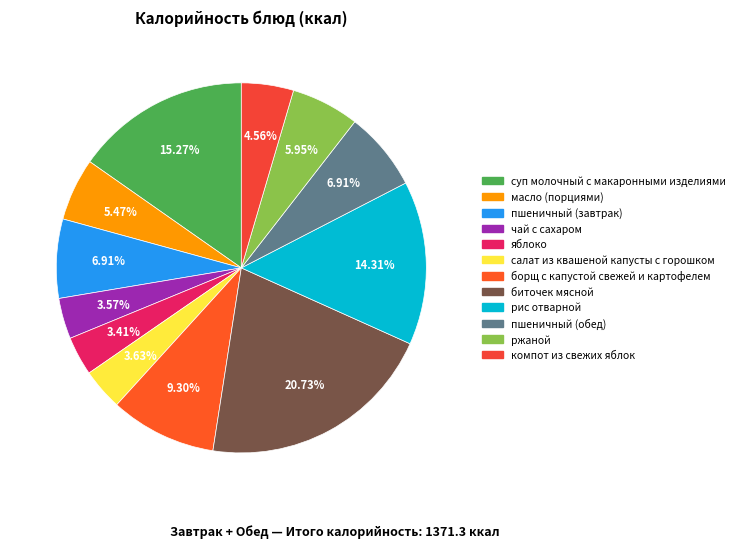

Is it true that суп молочный с макаронными изделиями is 28% of the pie?

False